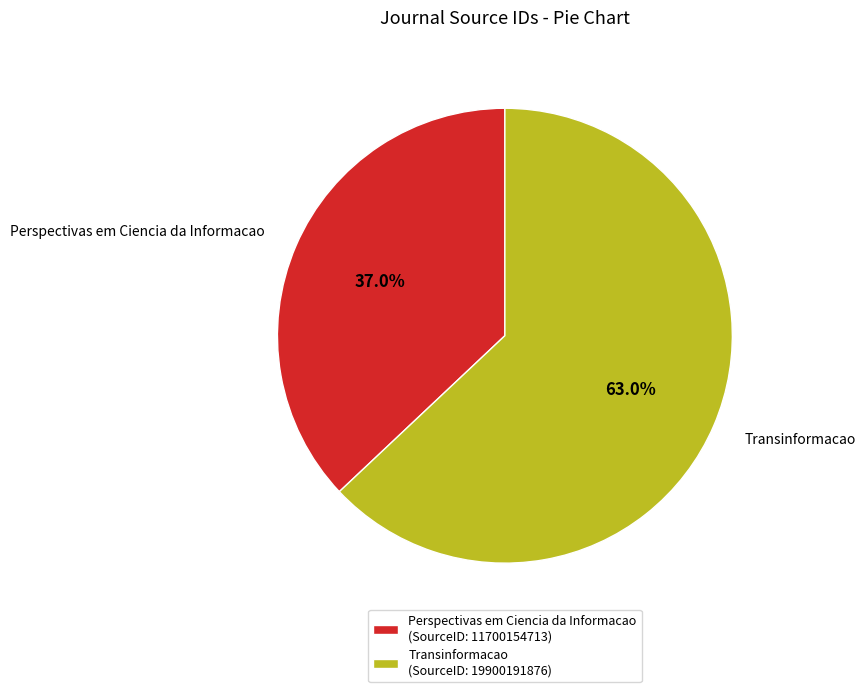

Rank the categories by value from highest to lowest.

Transinformacao, Perspectivas em Ciencia da Informacao